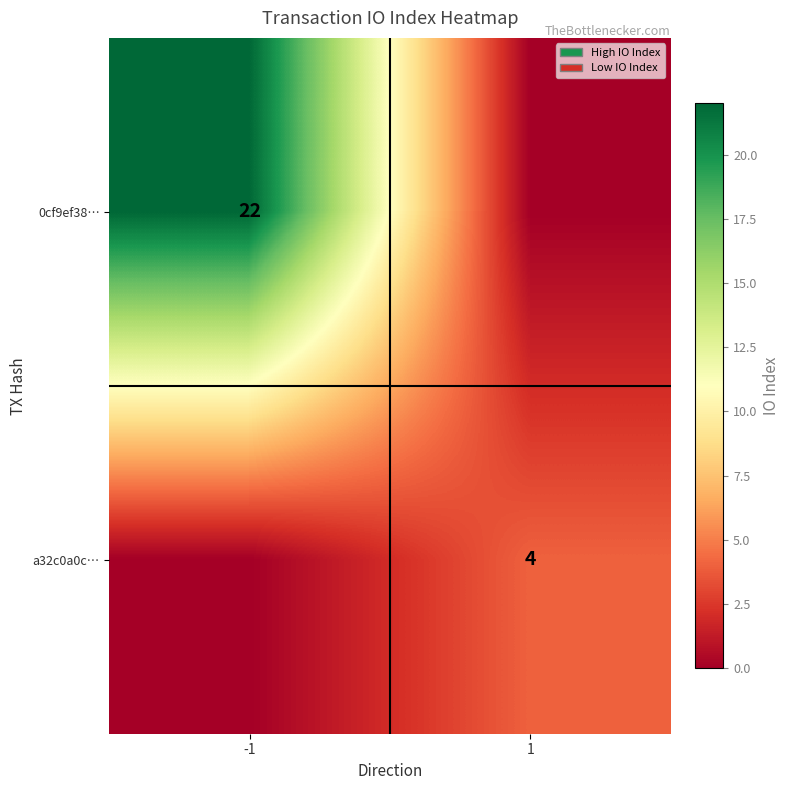

The a32c0a0c… series shows 2 at 1. True or false?

False